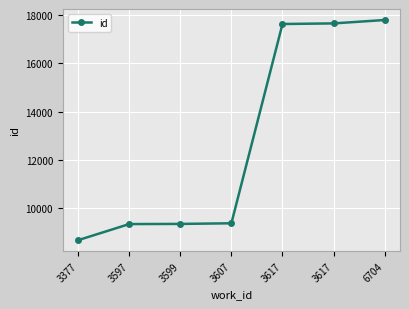

True or false: the data shows 2250 at 3597.

False